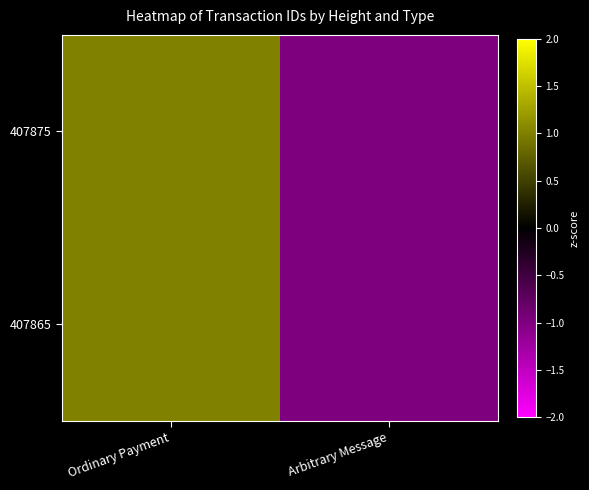

What is the greatest value displayed?

1.0